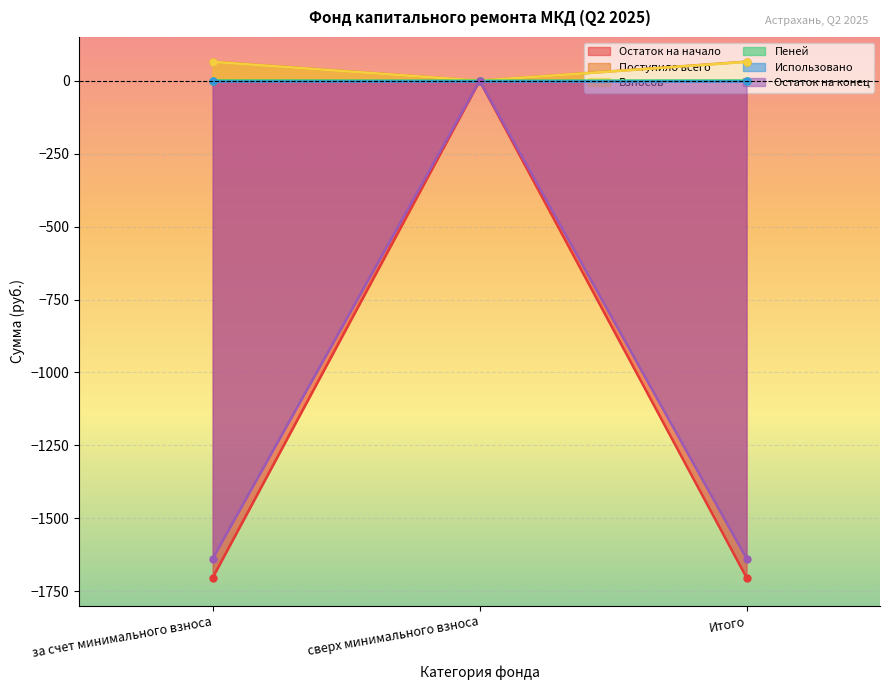

What position from the left is за счет минимального взноса?

1